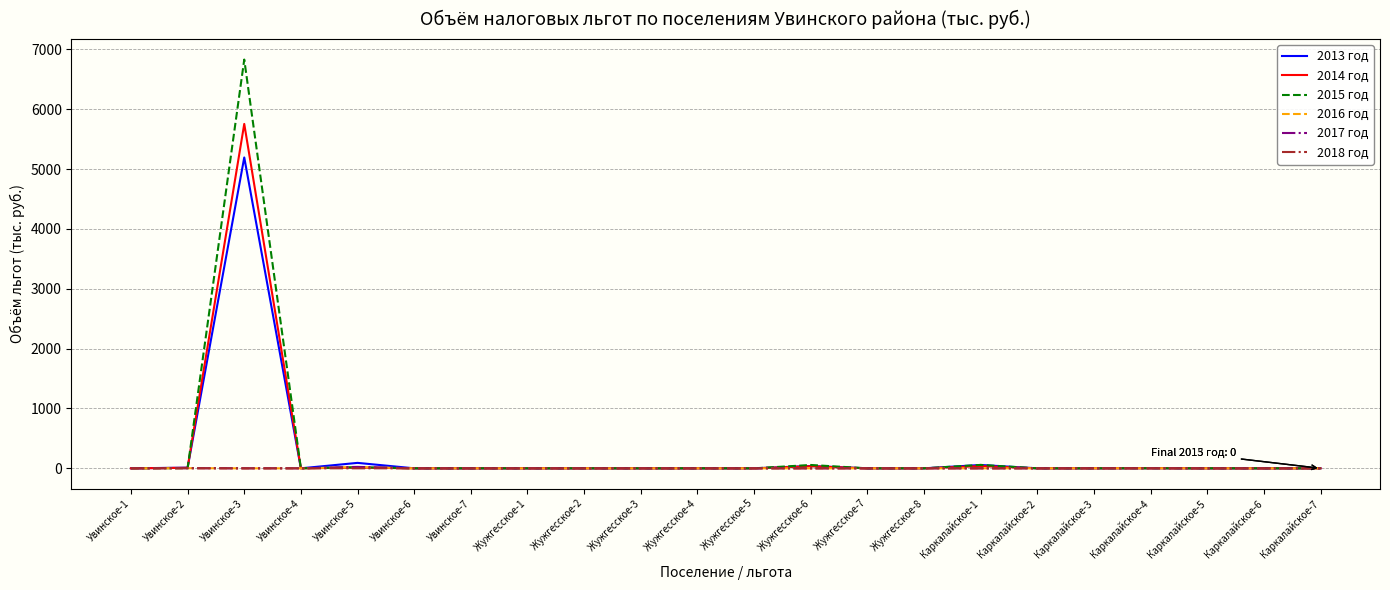

The value of 2016 год at Жужгесское-5 is 0. True or false?

True